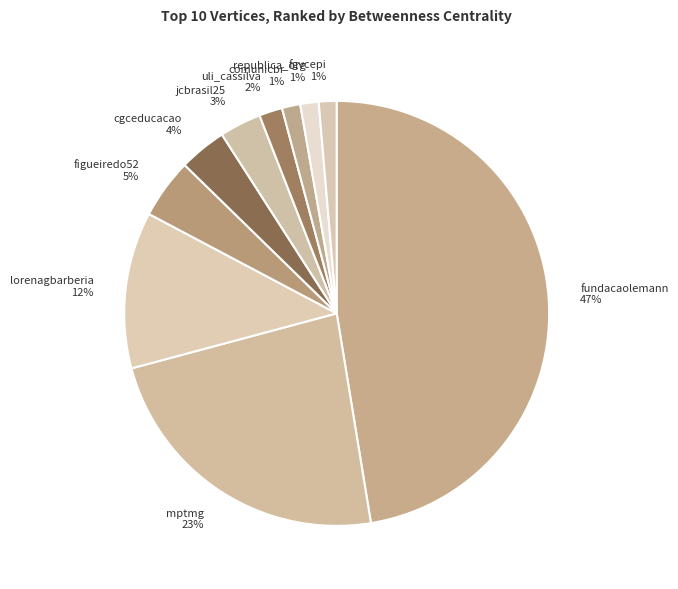

How many slices are in this pie chart?

10